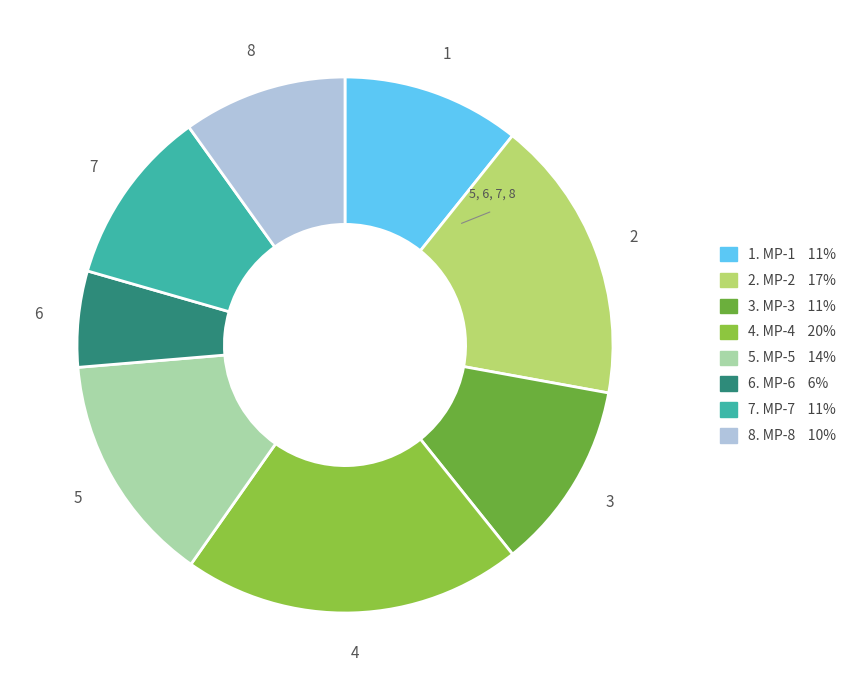

How many slices are in this pie chart?

8